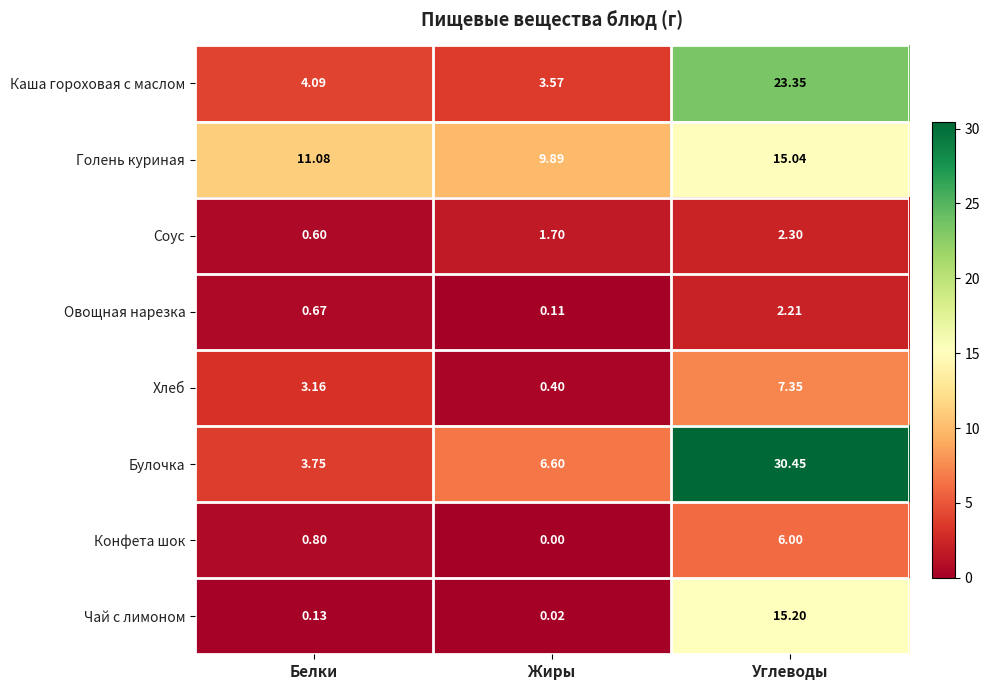

At Жиры, list the series in order from largest to smallest.

Голень куриная, Булочка, Каша гороховая с маслом, Соус, Хлеб, Овощная нарезка, Чай с лимоном, Конфета шок